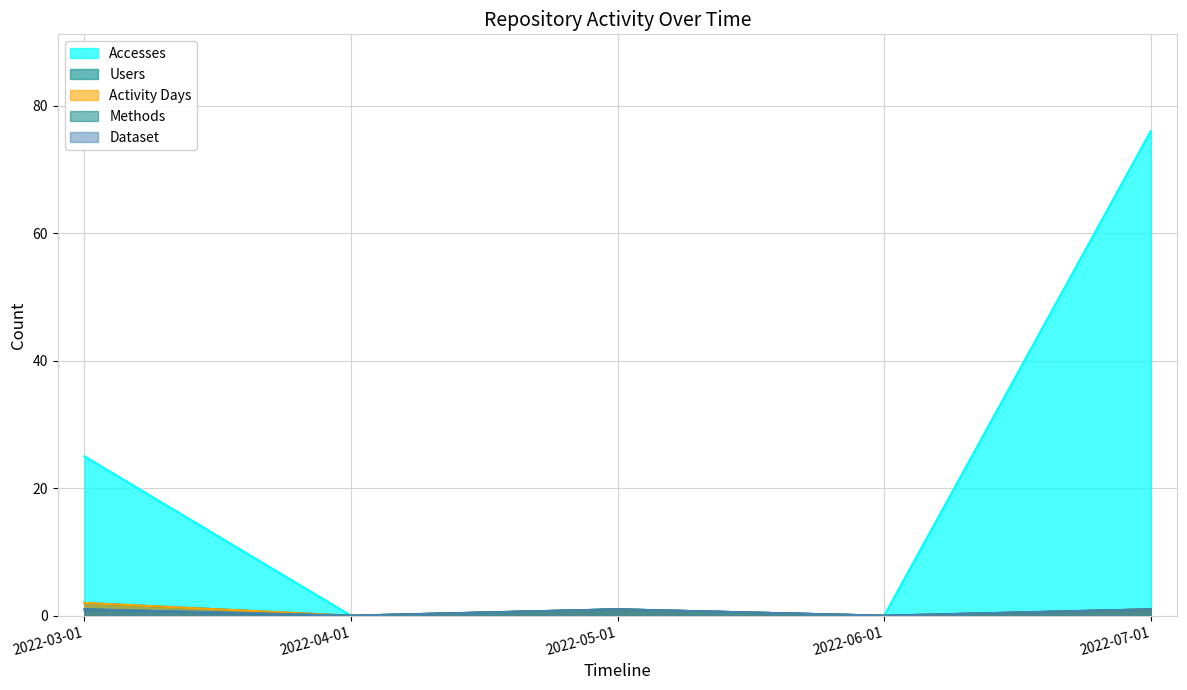

List the labels in order of Accesses value, smallest first.

2022-04-01, 2022-06-01, 2022-05-01, 2022-03-01, 2022-07-01